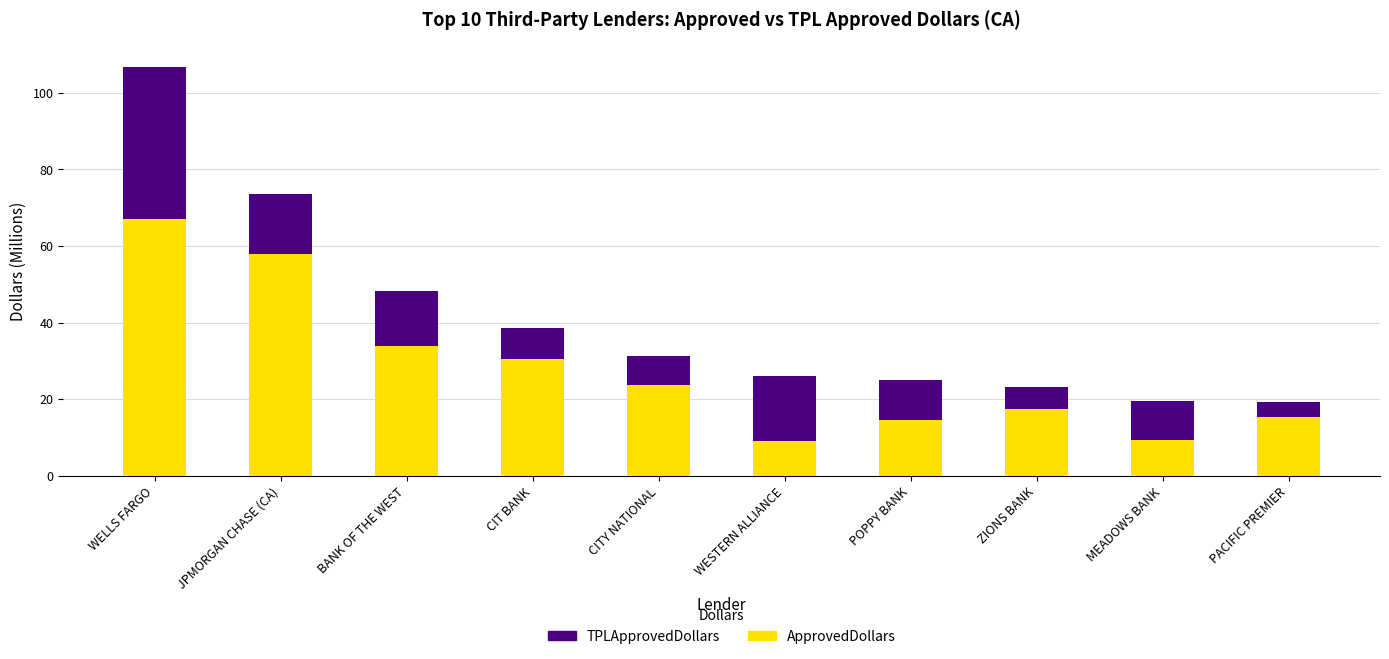

The ApprovedDollars series shows 54.4 at BANK OF THE WEST. True or false?

False